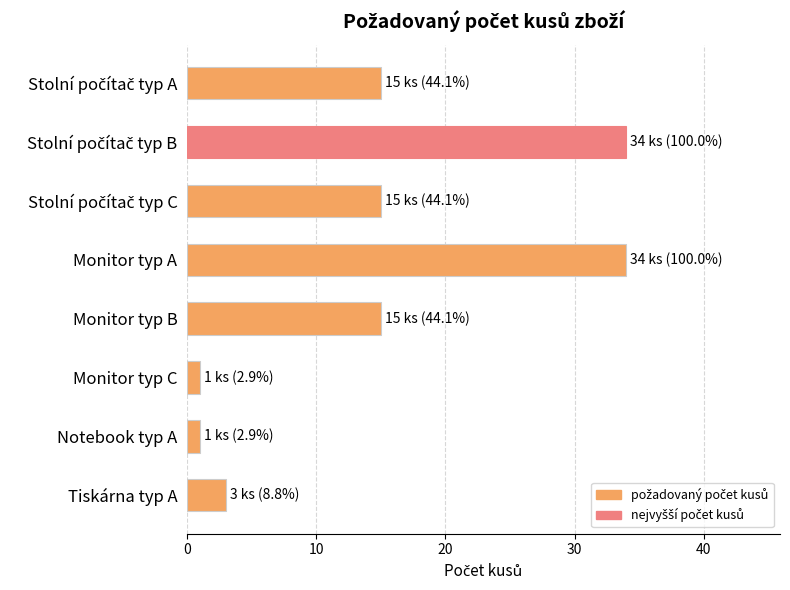

What is the label of the 5th bar from the bottom?

Monitor typ A